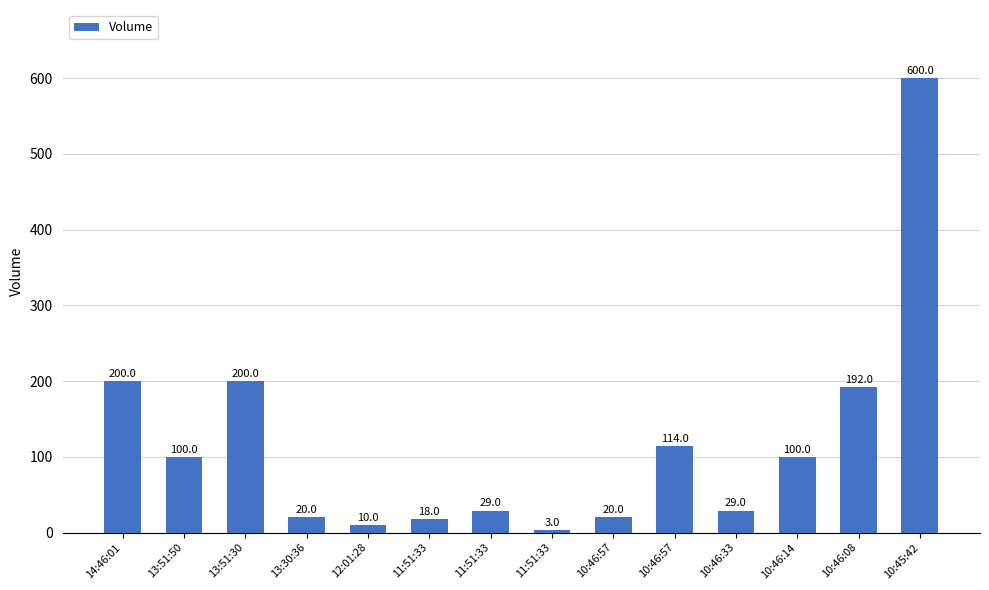

Does the chart contain stacked bars?

No